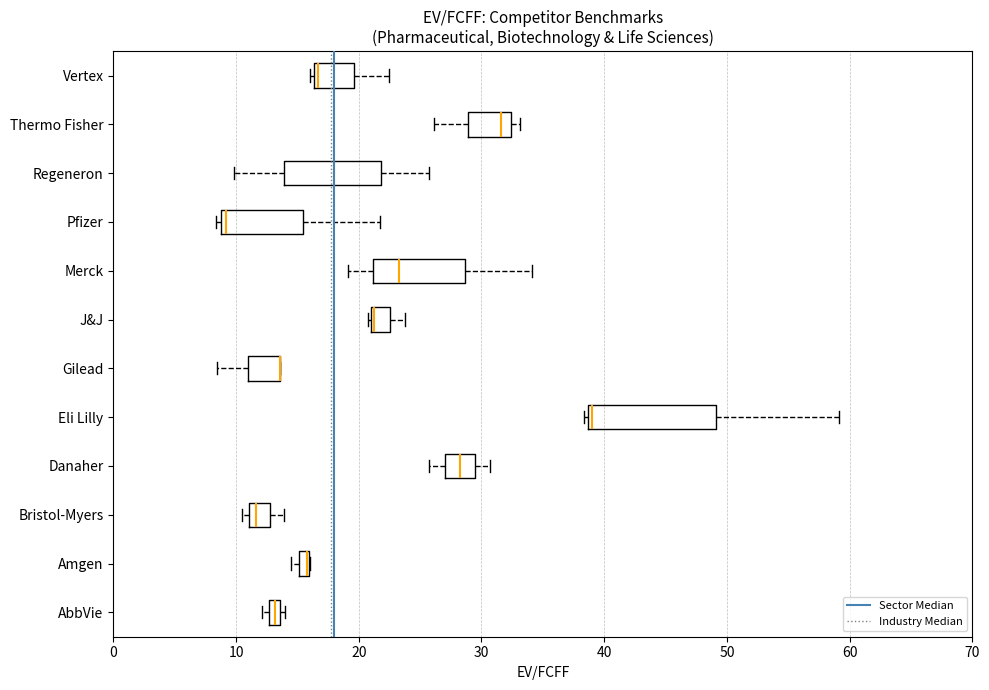

Comparing the boxes themselves (not the whiskers), which one is the widest?

Eli Lilly